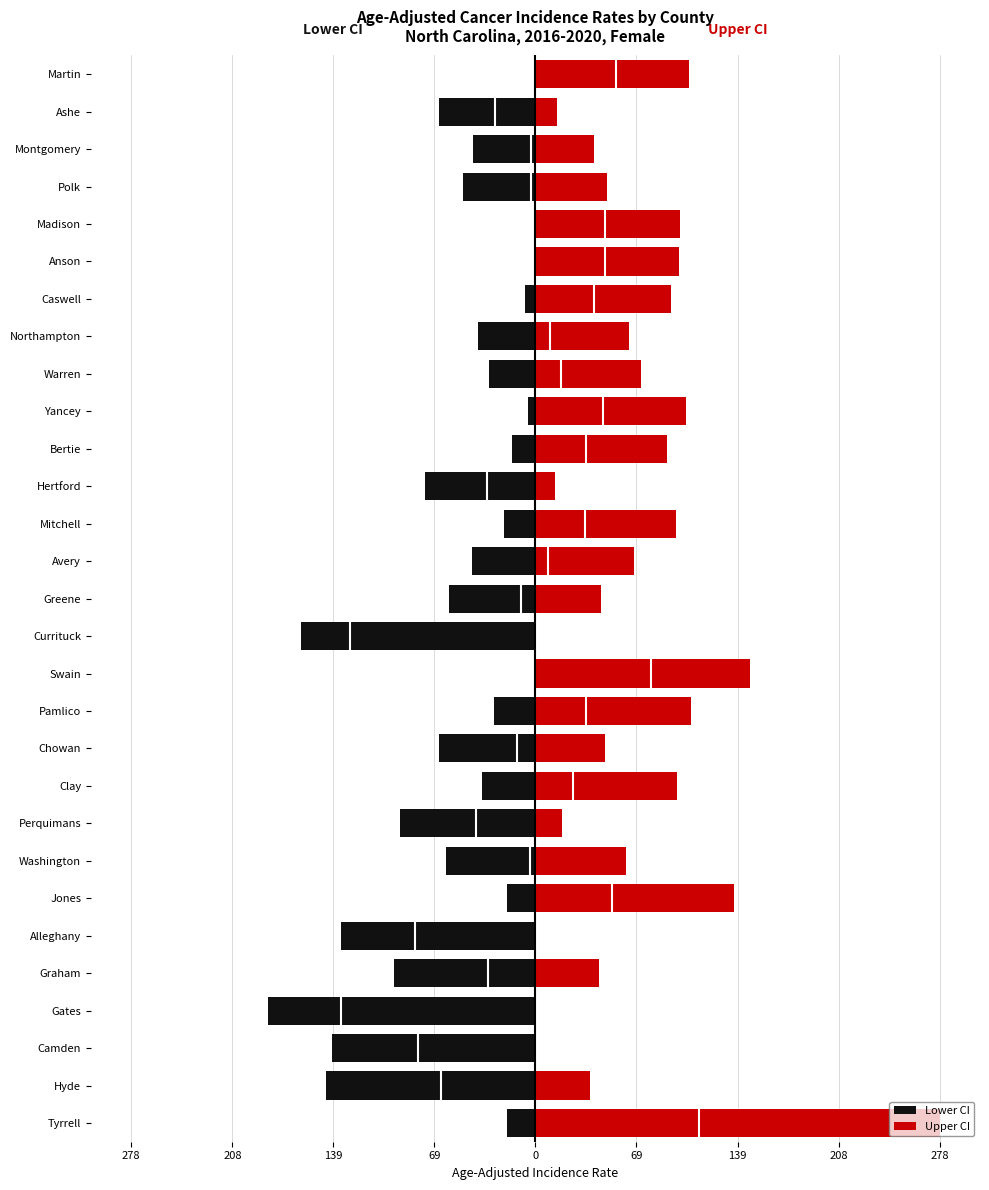

At how many categories does at least one series exceed -173?

29